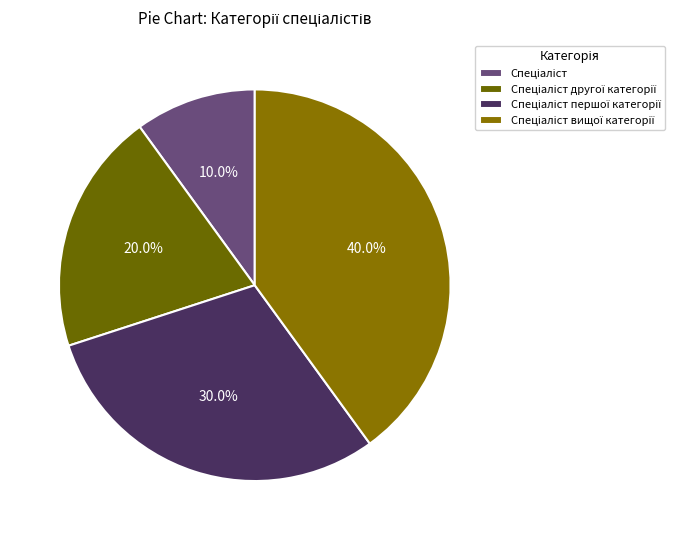

How many segments does this pie chart have?

4